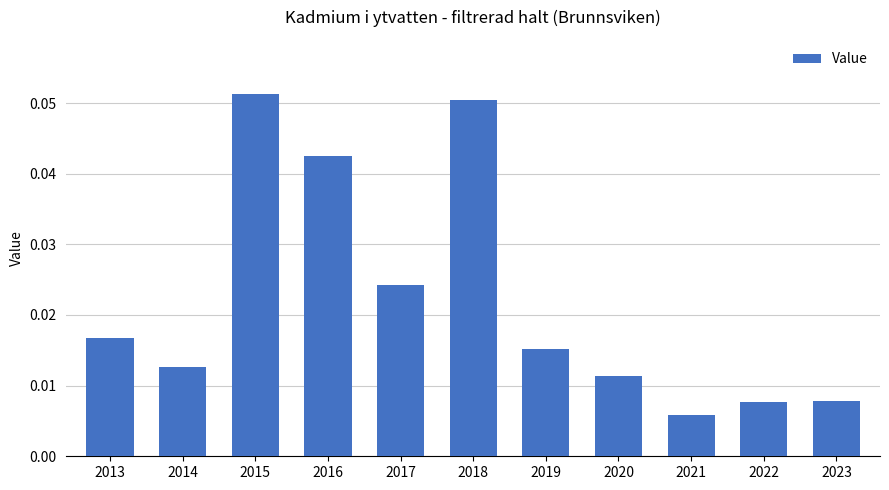

Count the values in the range 0 to 1.

11